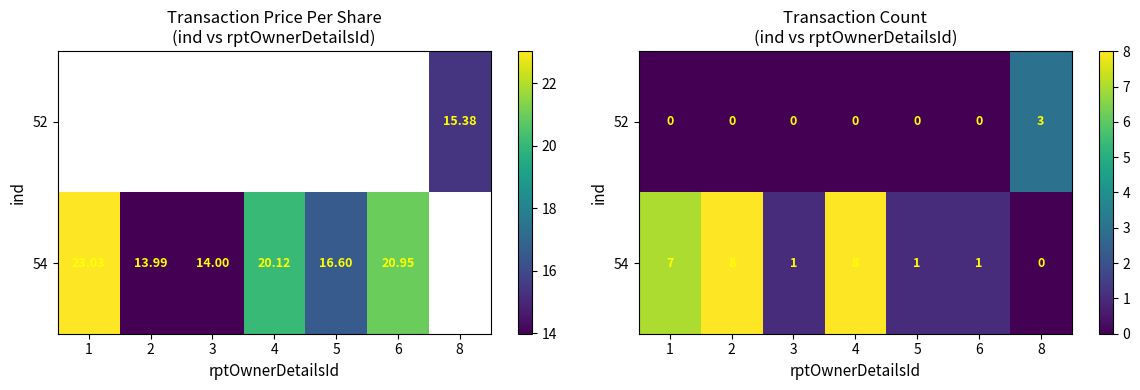

What is the difference between the maximum and minimum values in the 52 series?

3